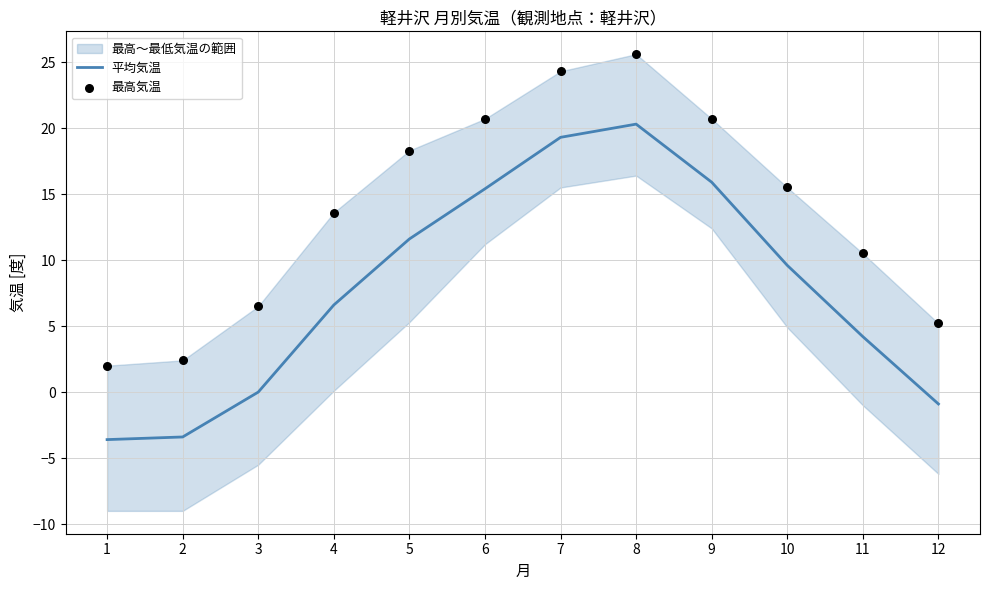

Is the value of 平均気温 at 9 greater than the value of 最高気温 at 1?

Yes